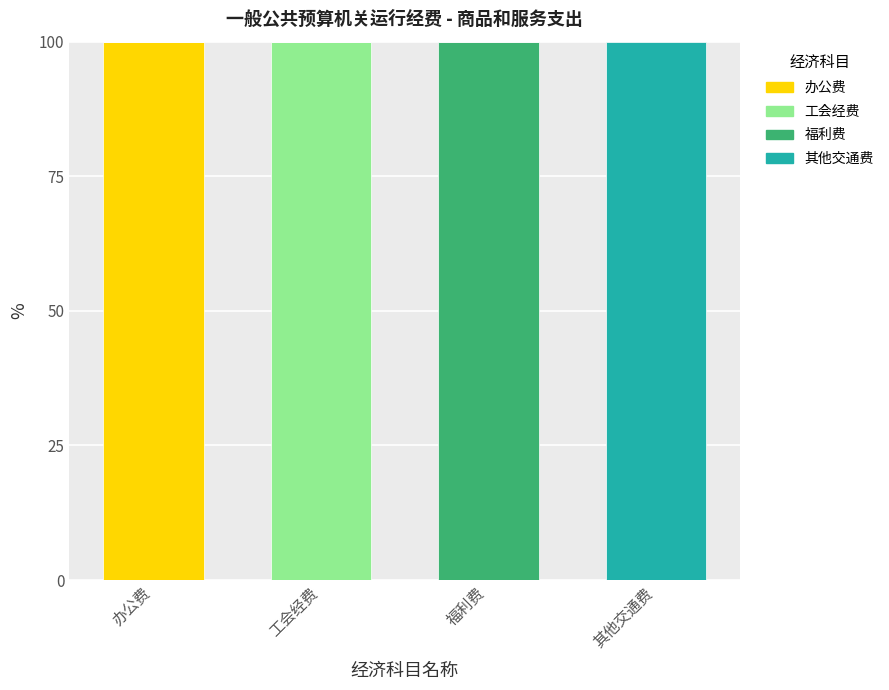

Which category has the highest value in the 办公费 series?

办公费